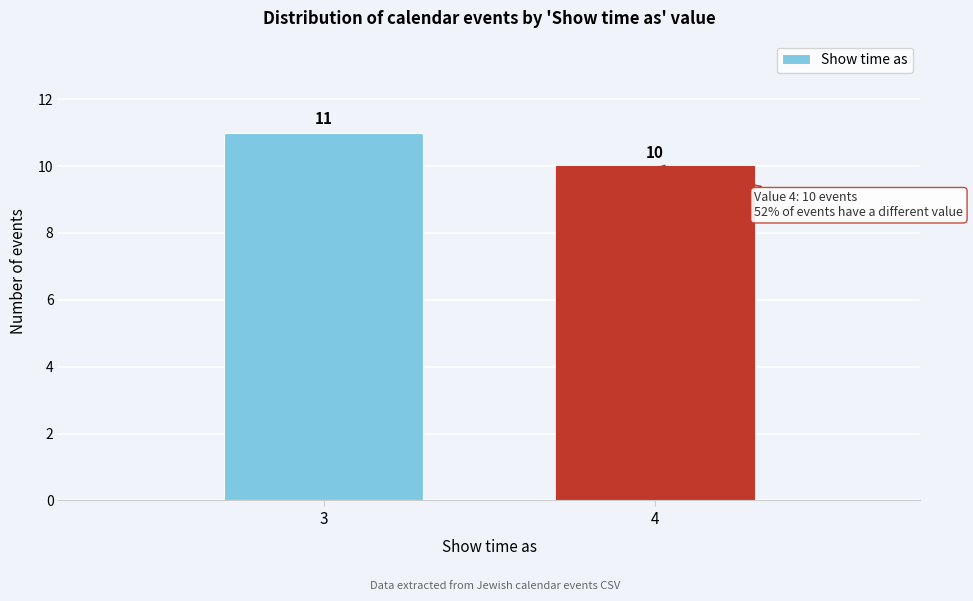

Reading left to right, list all the values displayed in this chart.

3=11	4=10